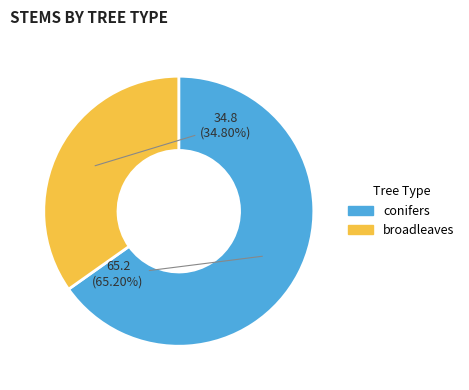

What is the ratio of the value at conifers to the value at broadleaves?

1.9